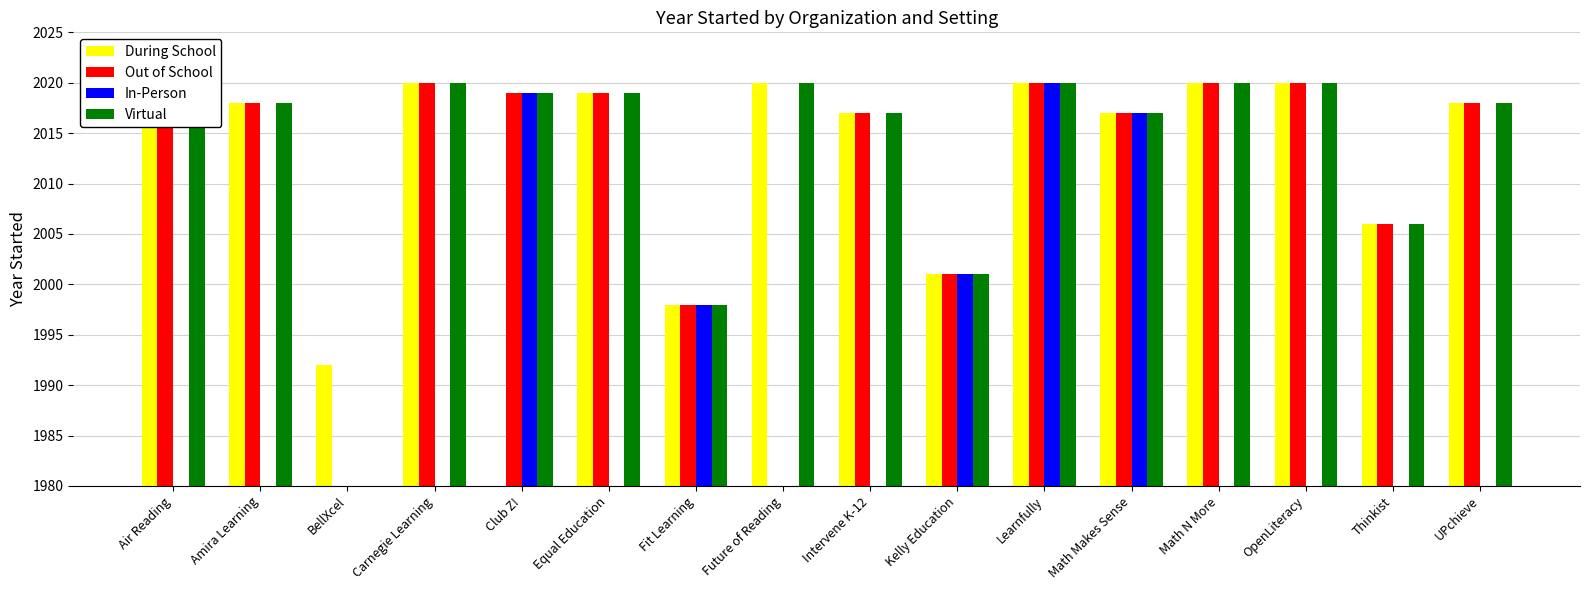

True or false: Virtual has a value of 2006.0 at Thinkist.

True